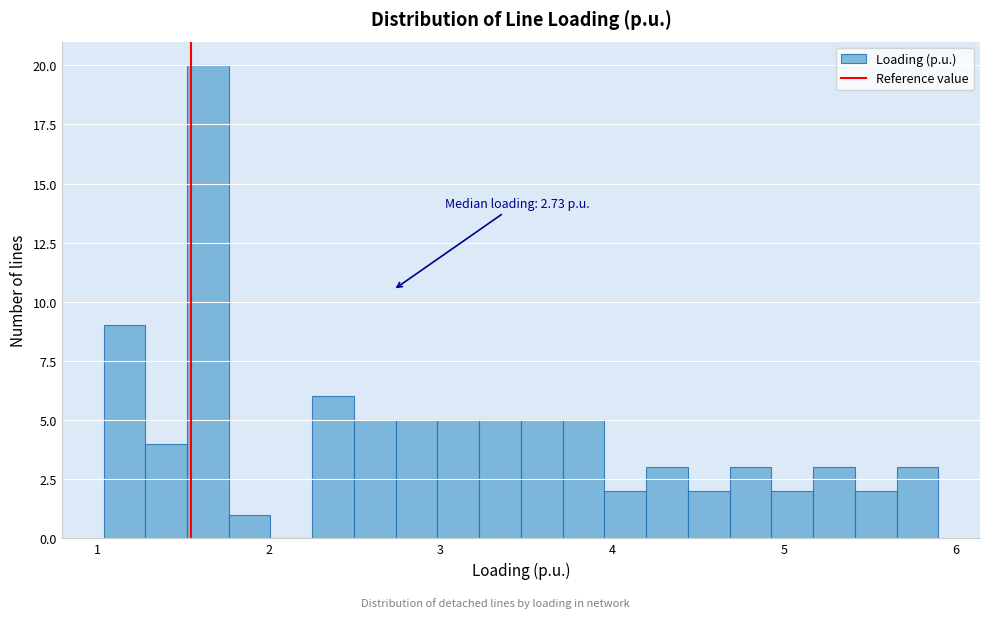

Read against the x-axis, roughly where is the centre of the tallest bar?

1.6